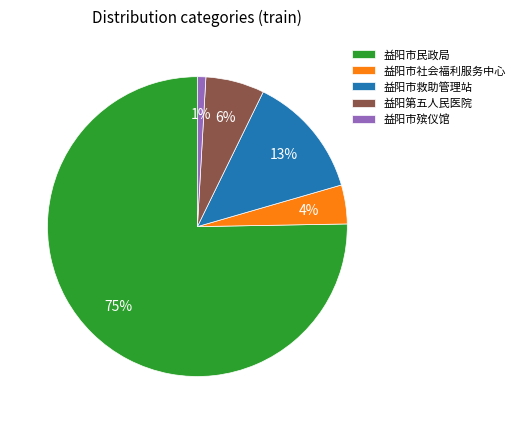

How many segments does this pie chart have?

5